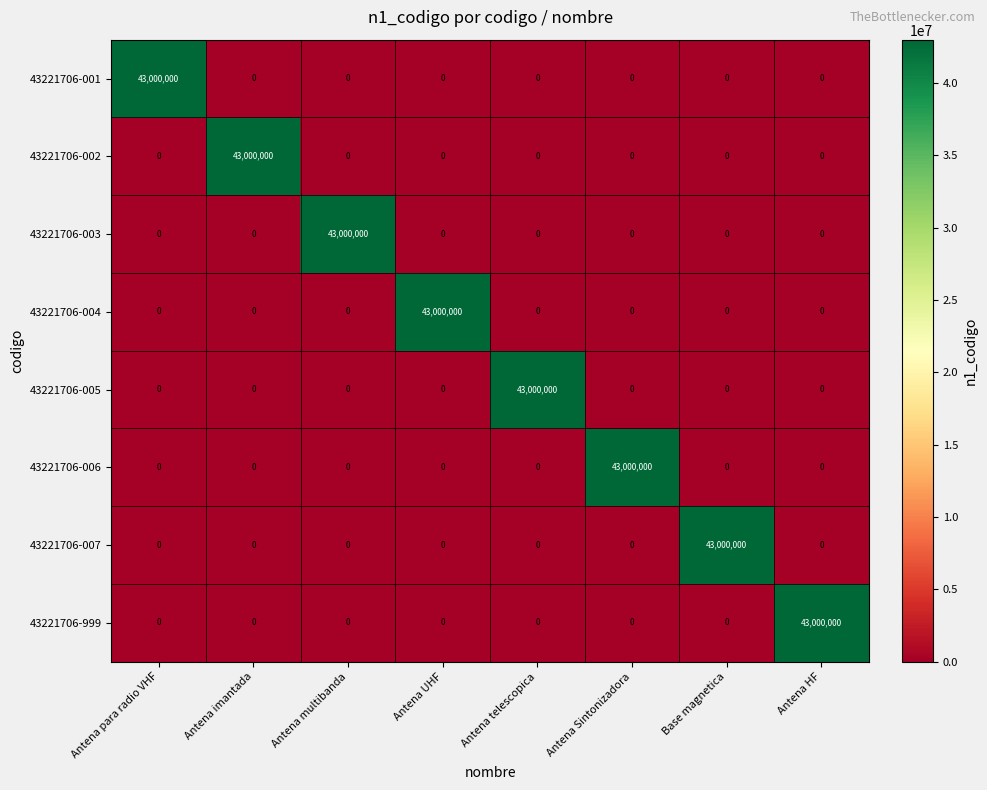

At how many categories does at least one series exceed 38563994?

8